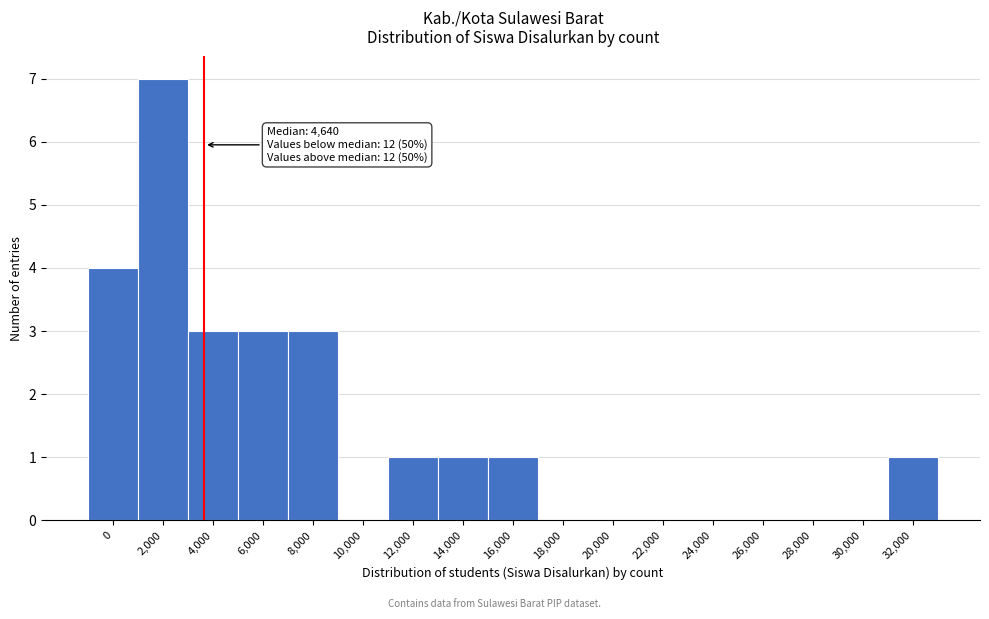

Reading right to left, extract all data points from this chart.

32,000=1	30,000=0	28,000=0	26,000=0	24,000=0	22,000=0	20,000=0	18,000=0	16,000=1	14,000=1	12,000=1	10,000=0	8,000=3	6,000=3	4,000=3	2,000=7	0=4